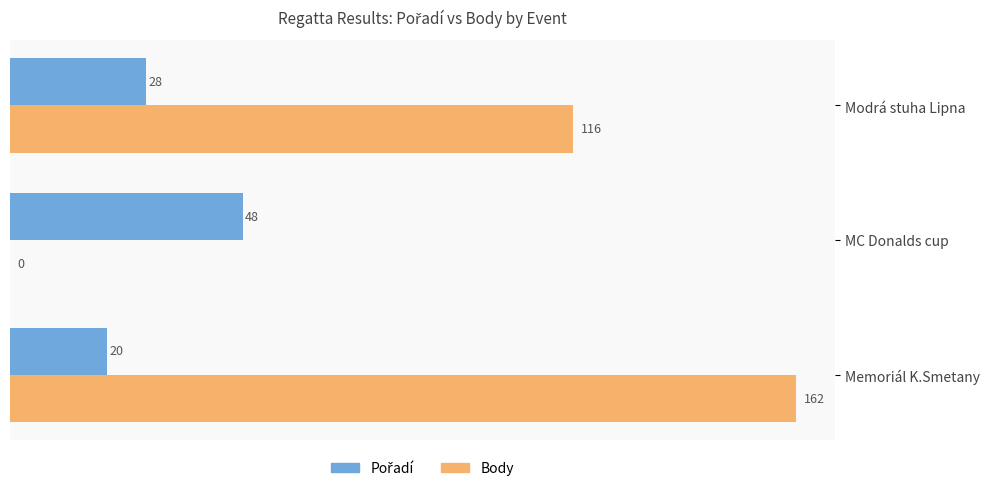

Which series has the largest total across all categories?

Body